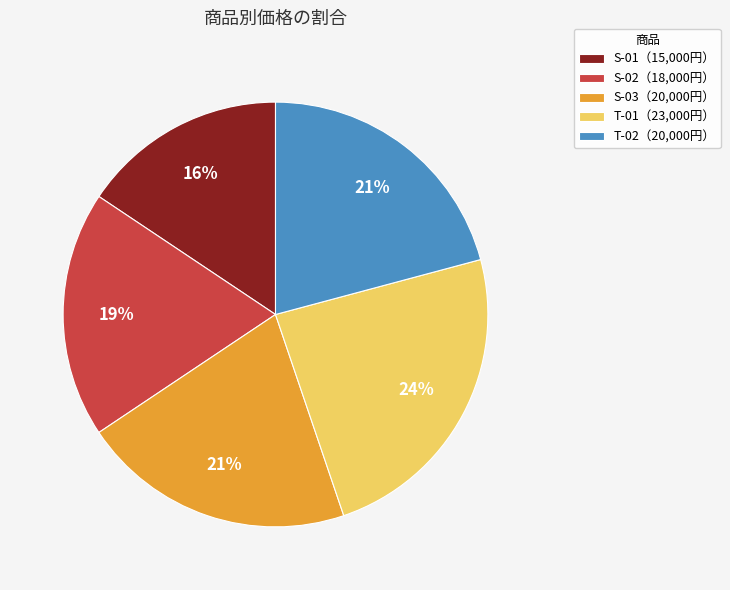

Is it true that S-01（15,000円） is 7% of the pie?

False